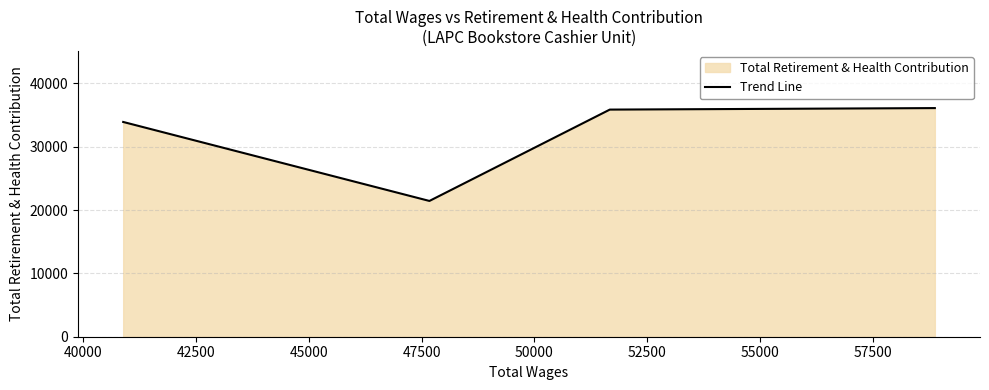

What is the smallest value displayed?

21435